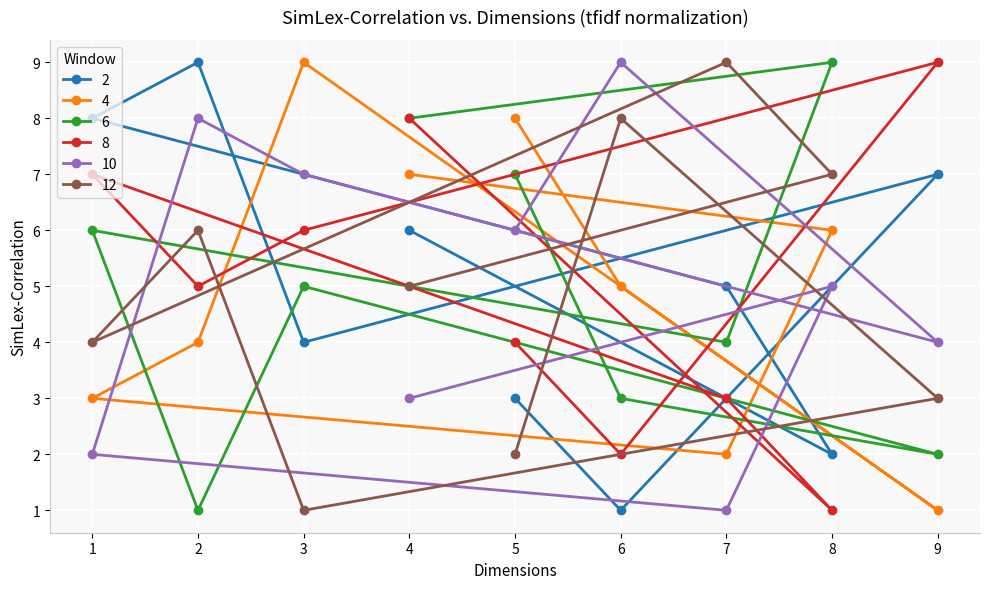

List the labels in order of 4 value, largest first.

3, 5, 4, 8, 6, 2, 1, 7, 9